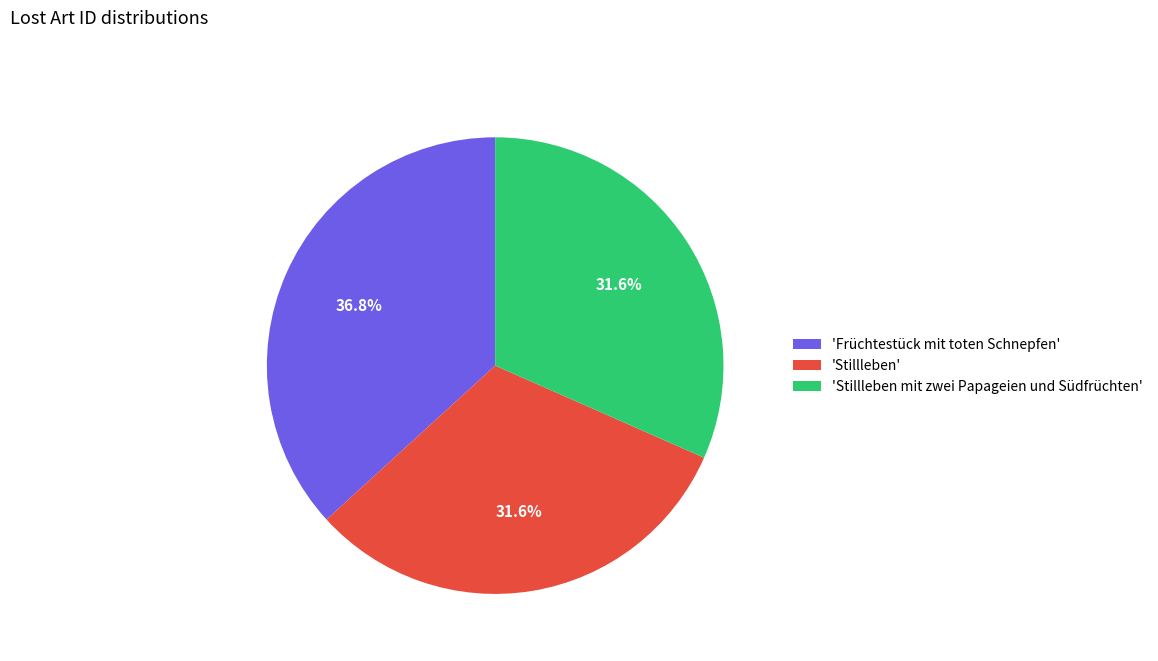

Count the number of slices in the pie.

3